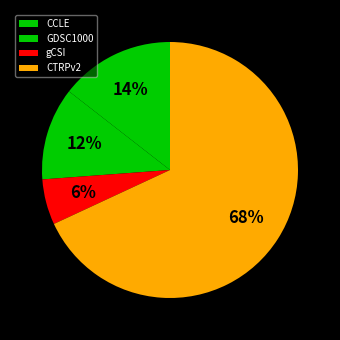

Rank the categories by value from highest to lowest.

CTRPv2, CCLE, GDSC1000, gCSI